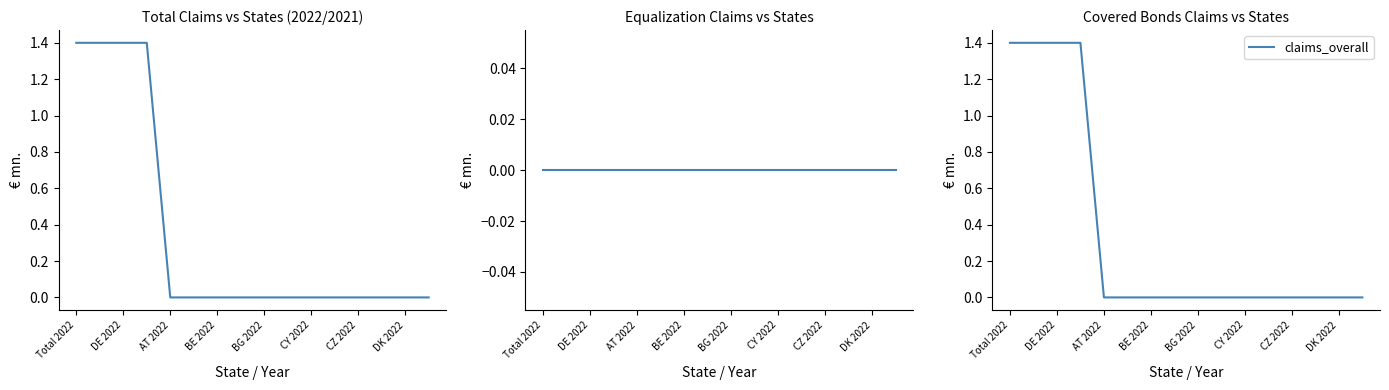

The value of claims_overall at Total 2022 is 2.2. True or false?

False